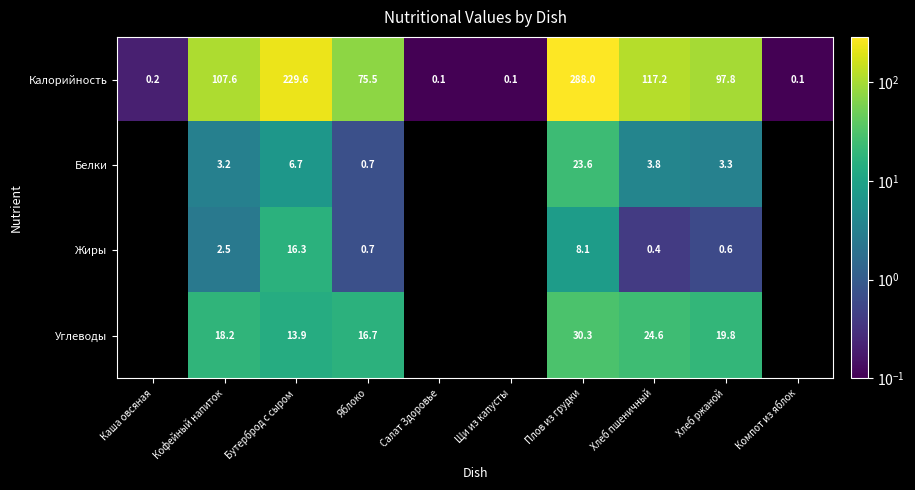

Is the value of Белки at Яблоко greater than the value of Жиры at Плов из грудки?

No